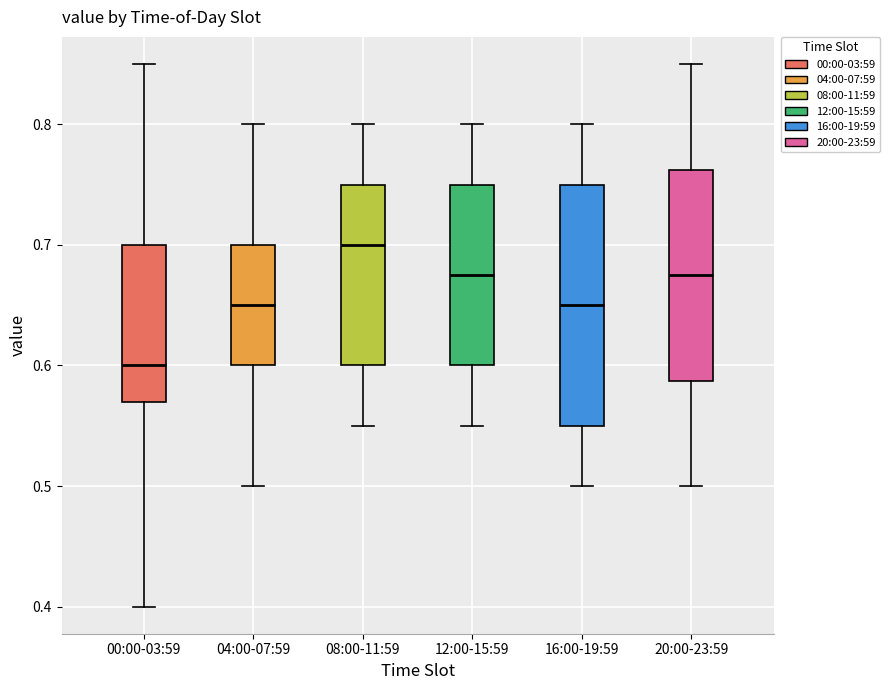

Which box's median line is the lowest?

00:00-03:59